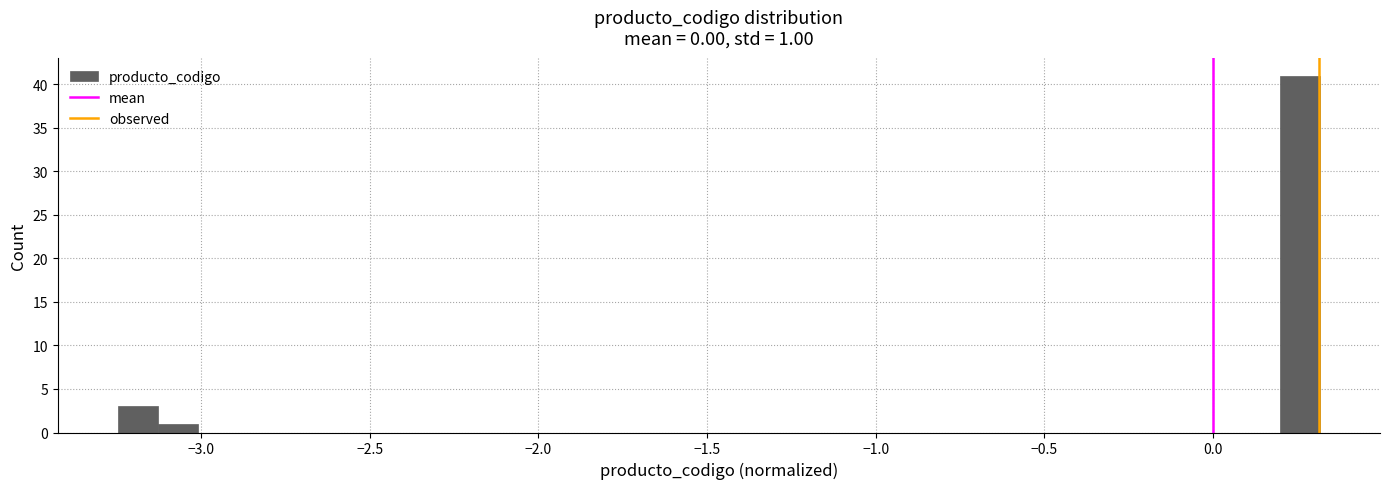

Read against the x-axis, roughly where is the centre of the tallest bar?

0.25